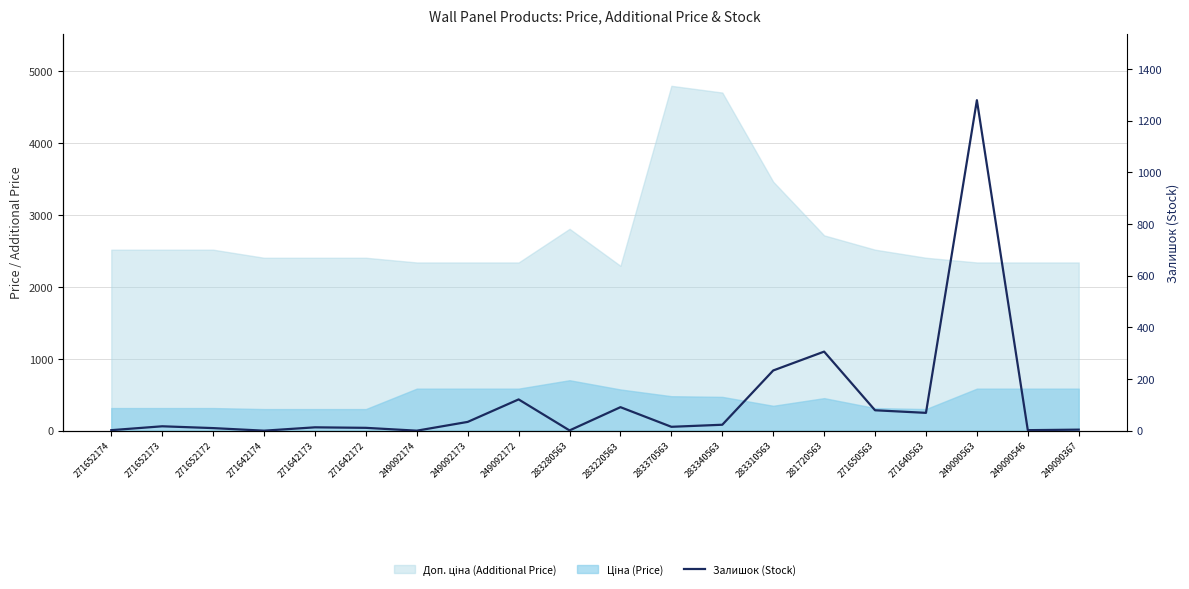

What is the change in value from 271652173 to 249092173?

+17